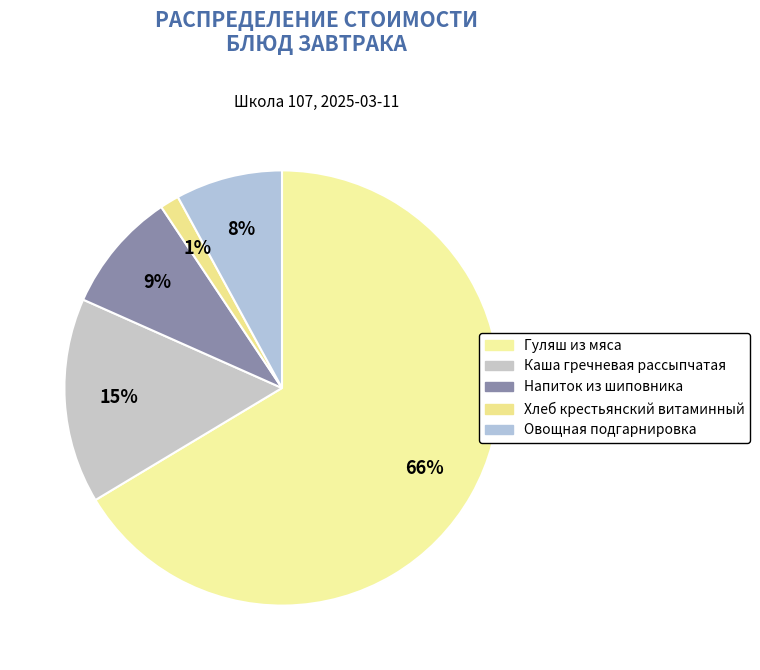

What is the largest slice in the pie chart?

Гуляш из мяса